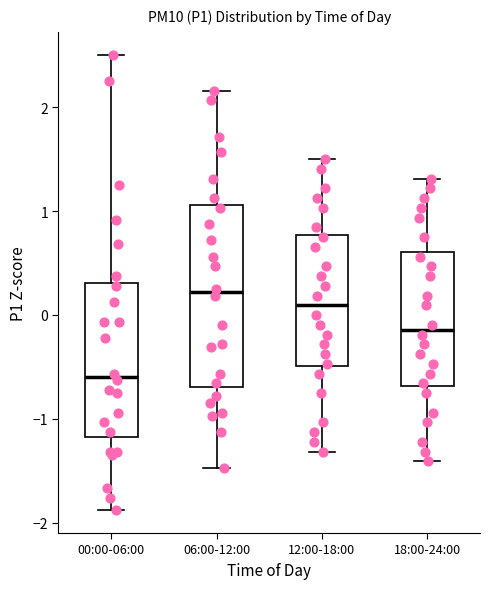

Reading left to right, read every box against the y-axis: the position of its median line, the range the box covers, and the ends of its whiskers. The values are not printed on the chart, so give them approximately, as read against the axis.

00:00-06:00: median -0.6, box -1.2 to 0.3, whiskers -1.9 to 2.5
06:00-12:00: median 0.2, box -0.7 to 1.1, whiskers -1.5 to 2.2
12:00-18:00: median 0.1, box -0.5 to 0.8, whiskers -1.3 to 1.5
18:00-24:00: median -0.1, box -0.7 to 0.6, whiskers -1.4 to 1.3